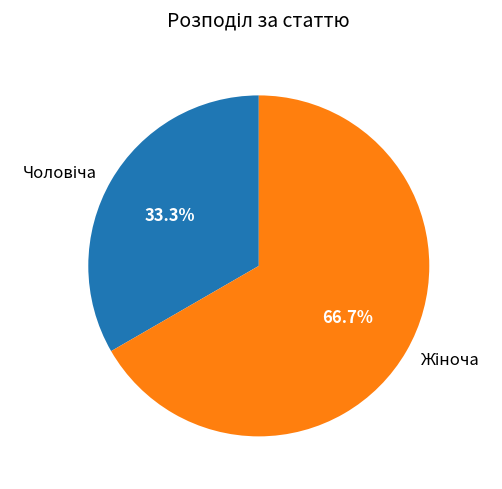

Is there any slice that represents more than half of the pie?

Yes